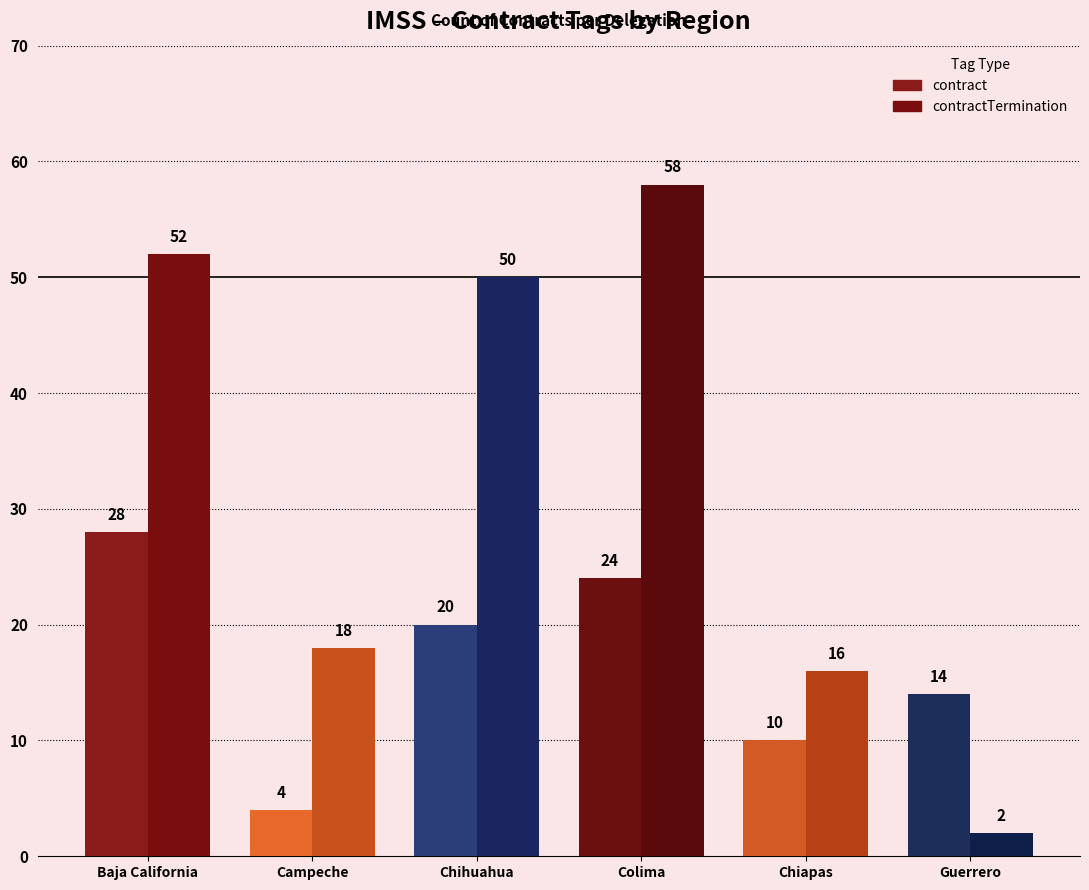

What is the highest value of the contractTermination series?

58